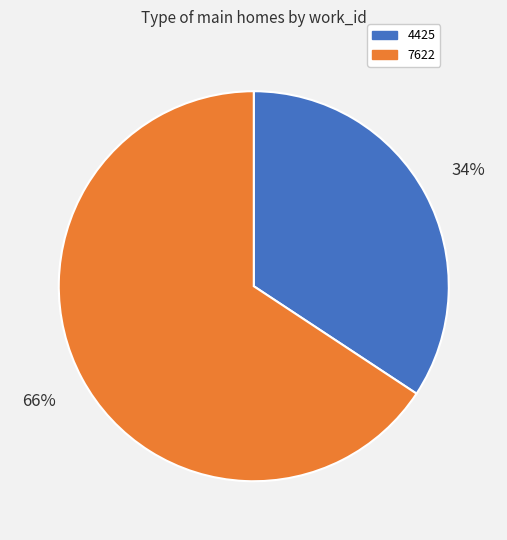

Which has a higher value, 4425 or 7622?

7622